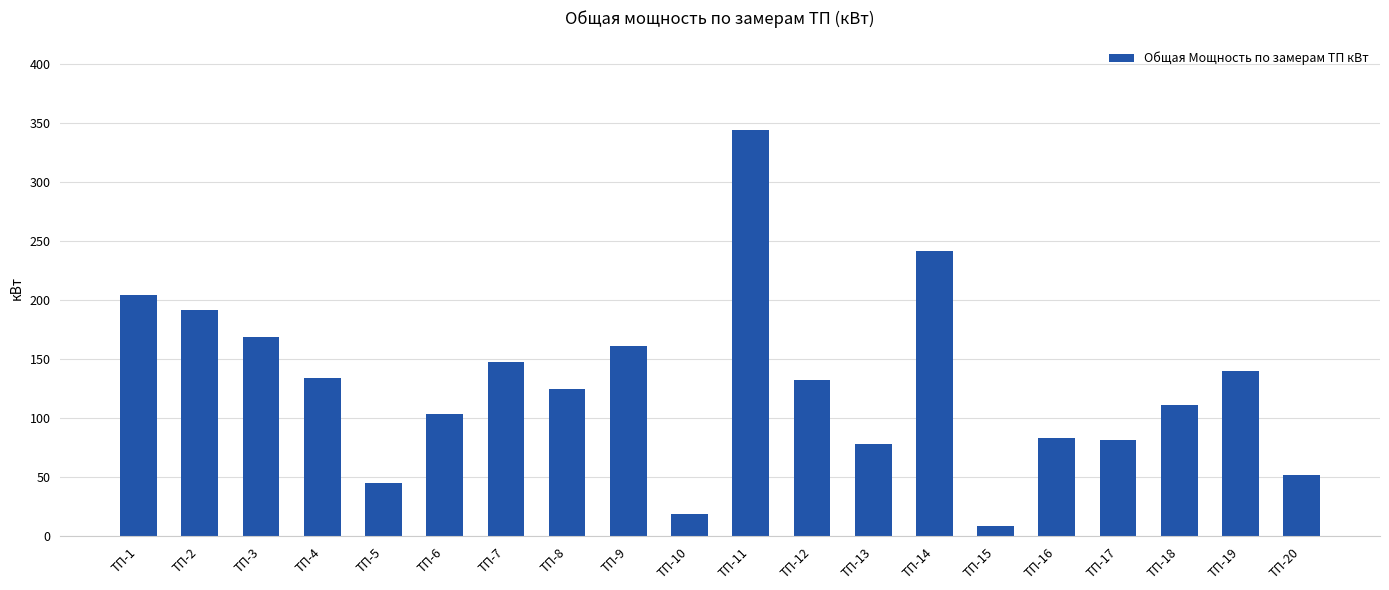

At which label does the data first exceed 132?

ТП-1